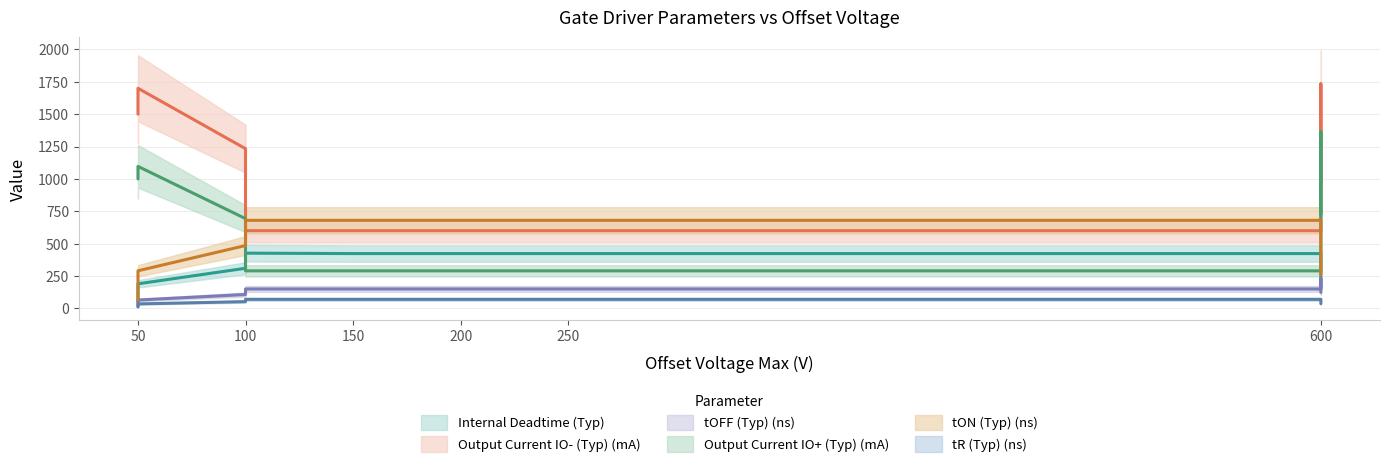

Is it true that tOFF (Typ) (ns) equals 176 at 600?

False